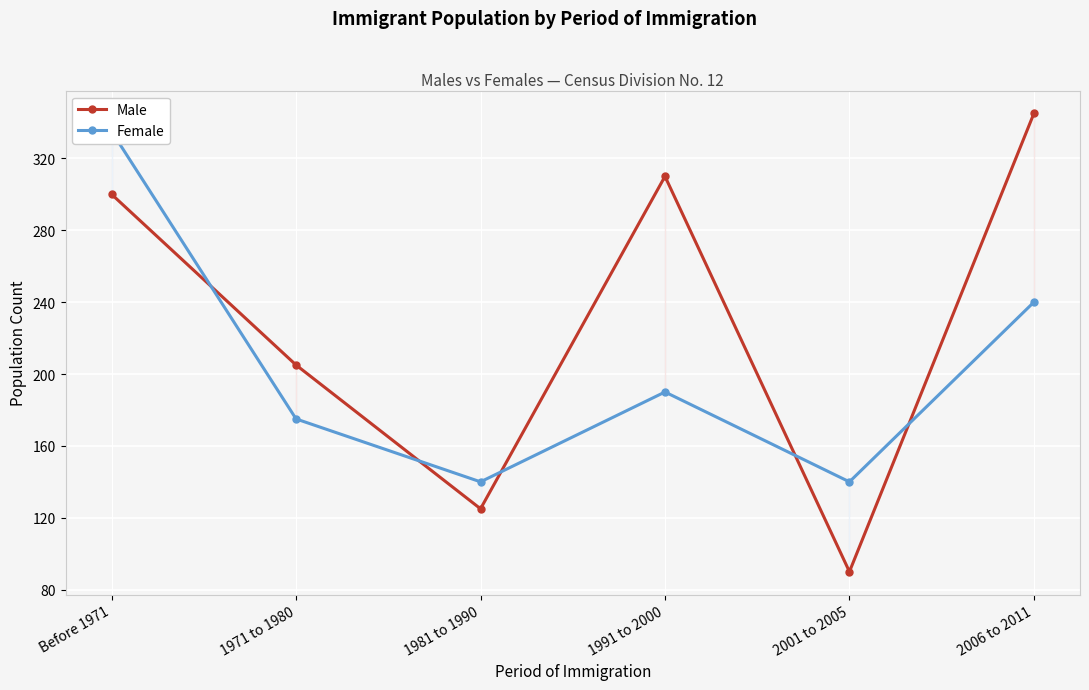

True or false: Female and Male intersect in this chart.

True